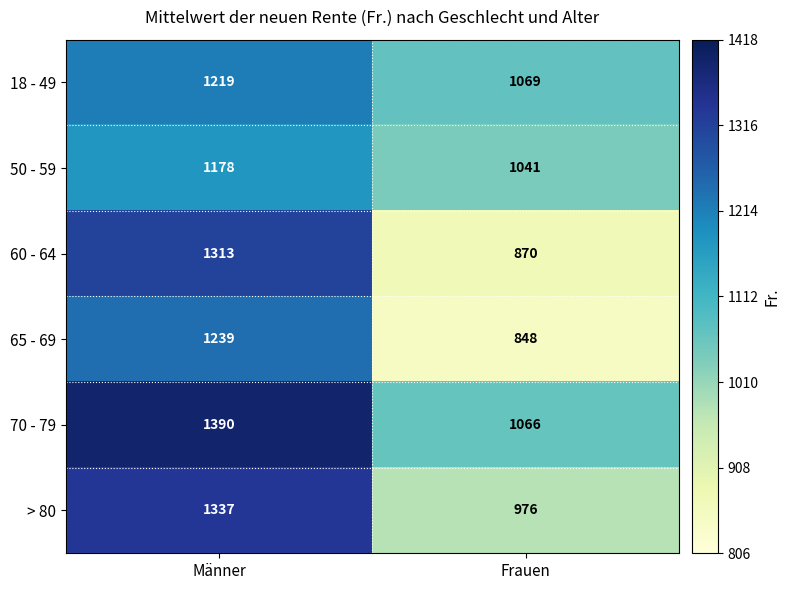

What is the total value across all series at Männer?

7676